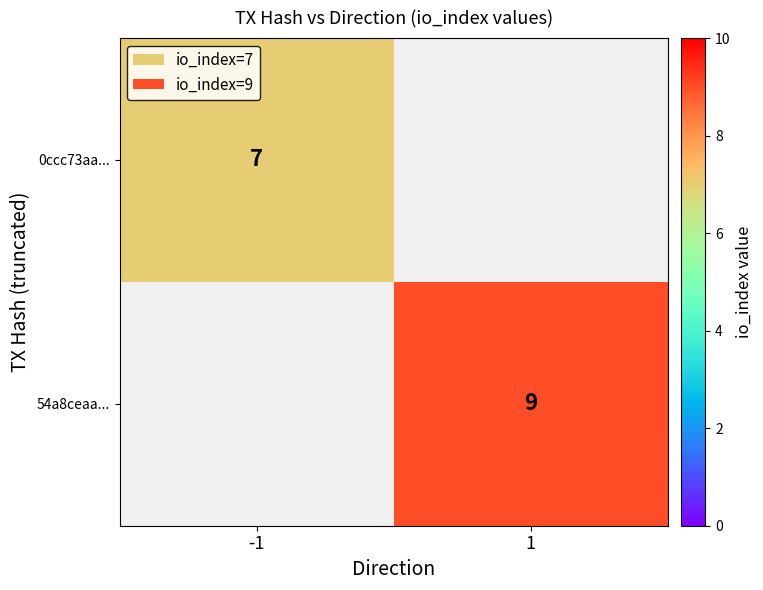

True or false: 0ccc73aa... has a value of 3 at -1.

False